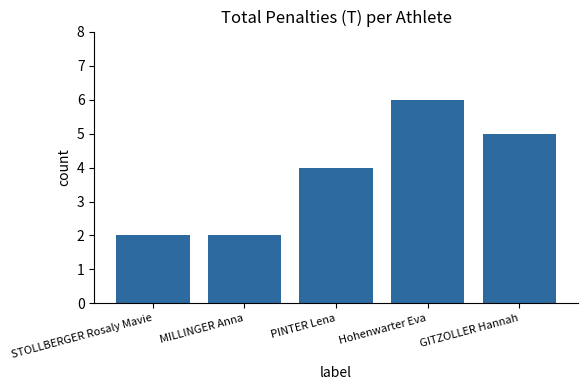

At which category does the chart reach its peak across all series?

Hohenwarter Eva